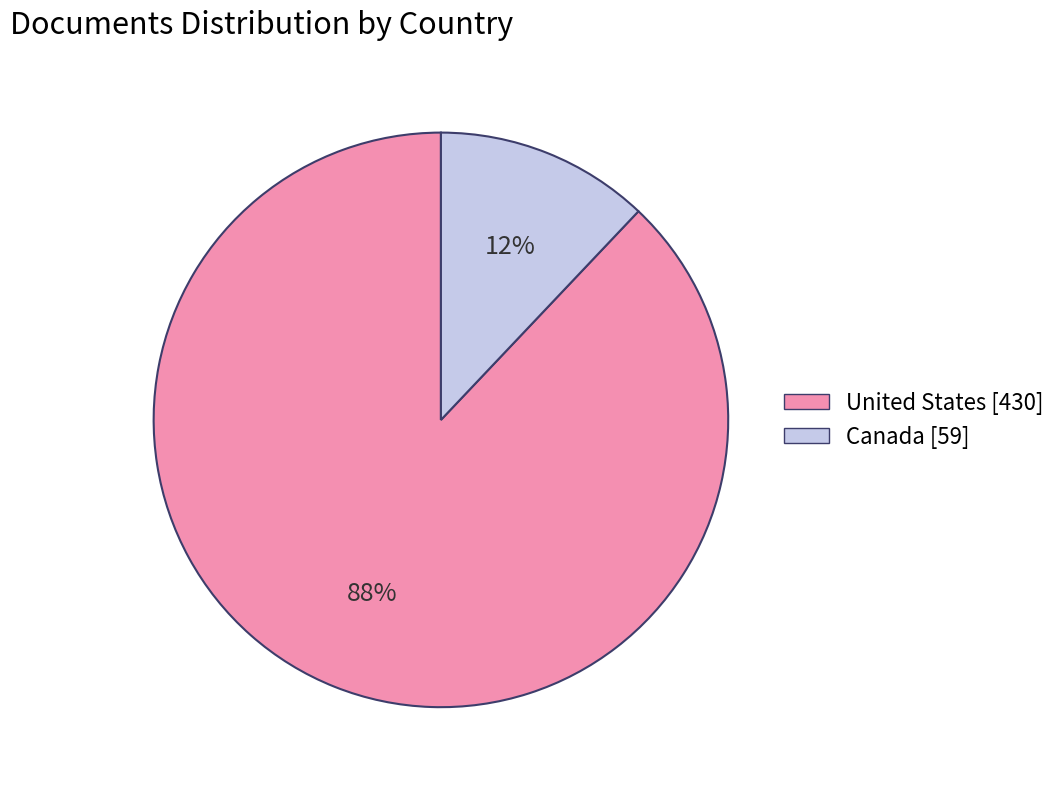

What is the largest slice in the pie chart?

United States